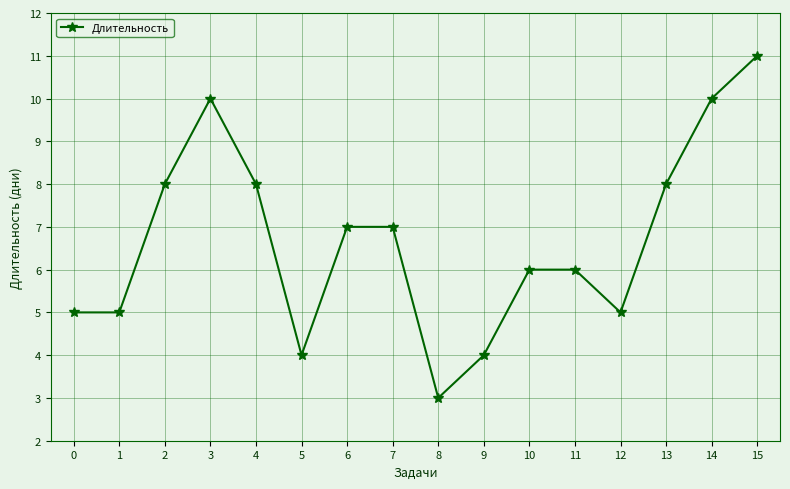

Does the chart have visible grid lines?

Yes